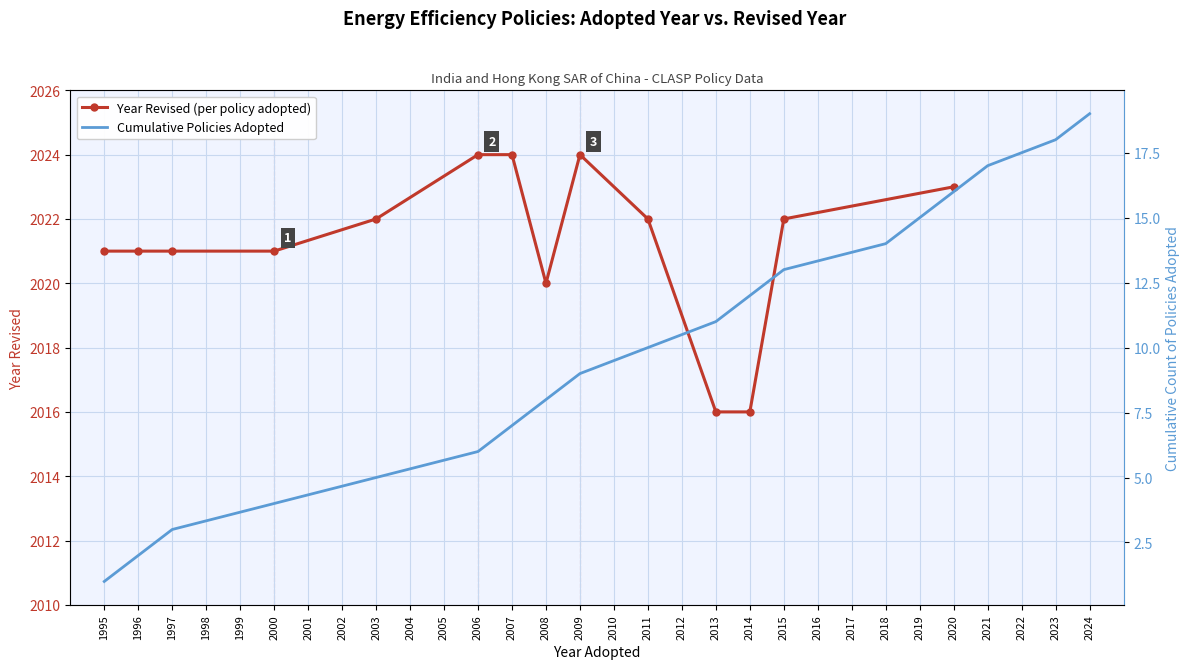

What is the highest value of the Year Revised (per policy adopted) series?

2024